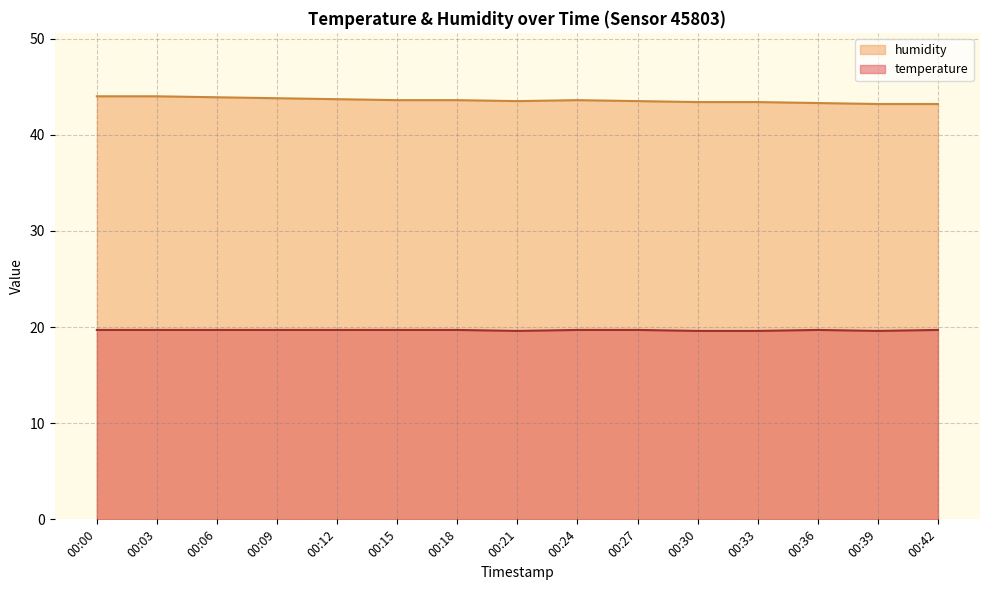

Rank the series by their average value, from lowest to highest.

temperature, humidity